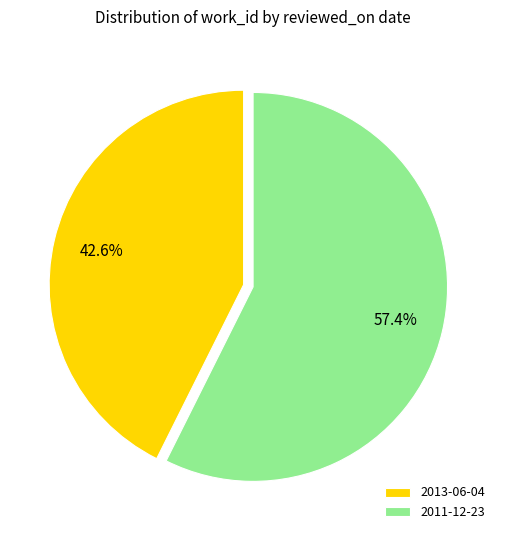

What is the largest slice in the pie chart?

2011-12-23